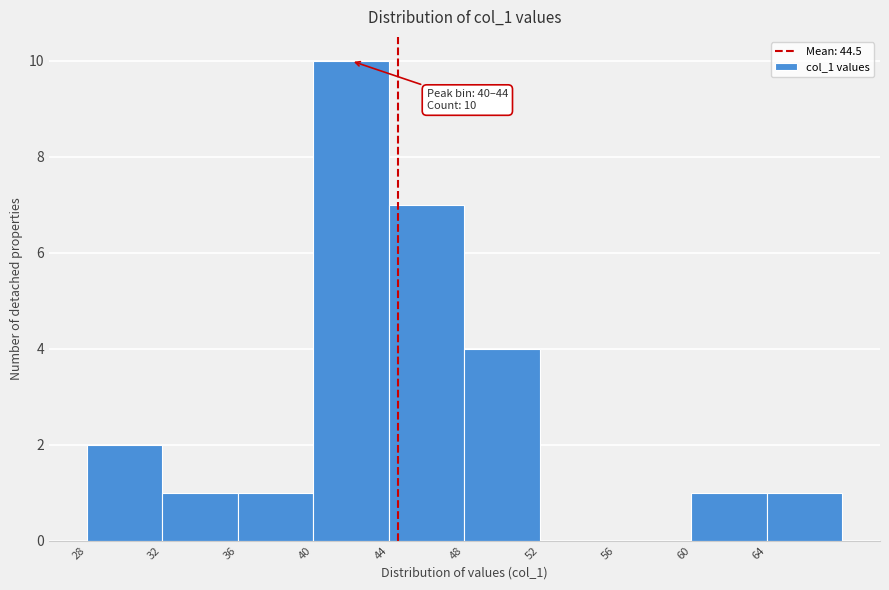

Over which range of the x-axis is the bar tallest?

40 to 44